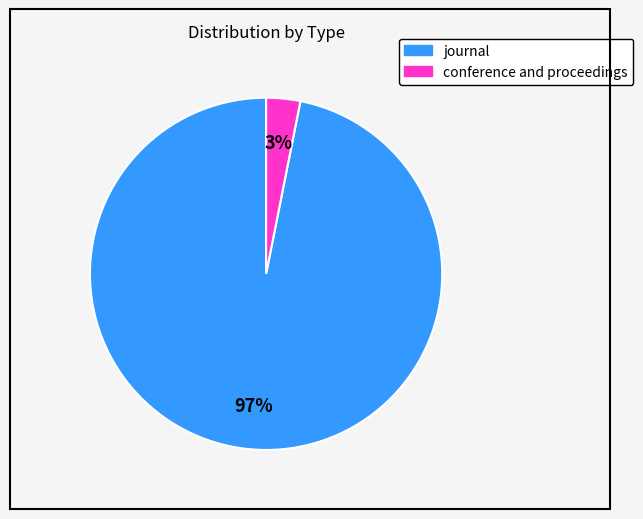

Do conference and proceedings and journal together represent more than half of the pie?

Yes